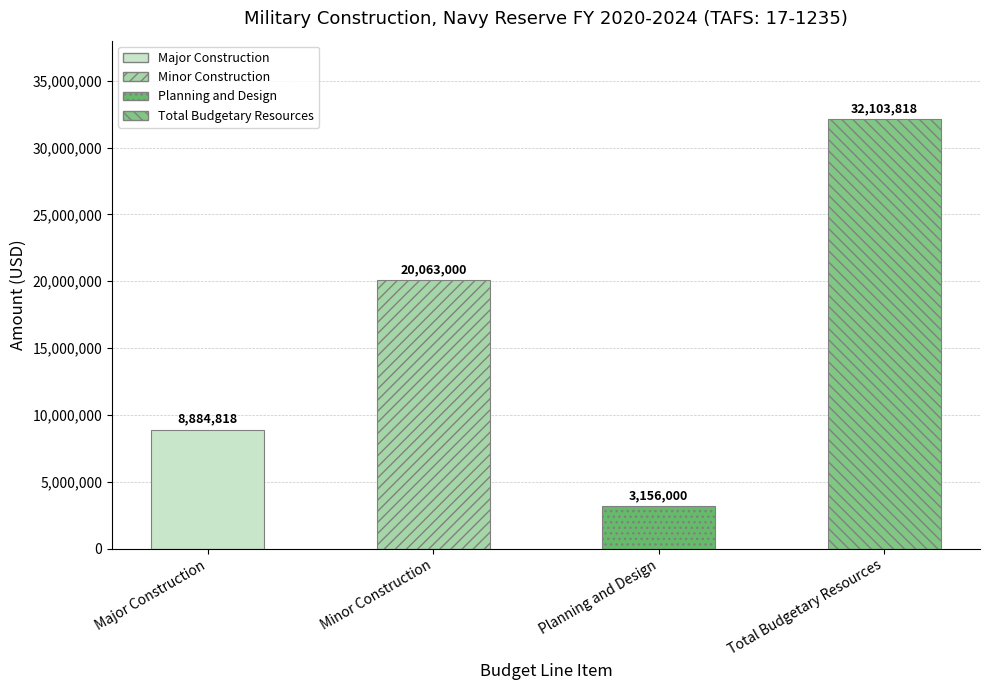

What is the ratio of the value at Planning and Design to the value at Major Construction?

0.4